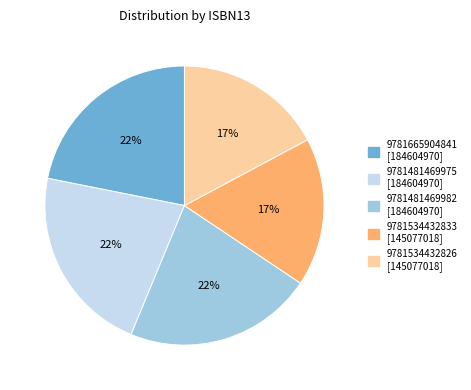

What percentage is the 9781481469982 slice, to the nearest percent?

22%